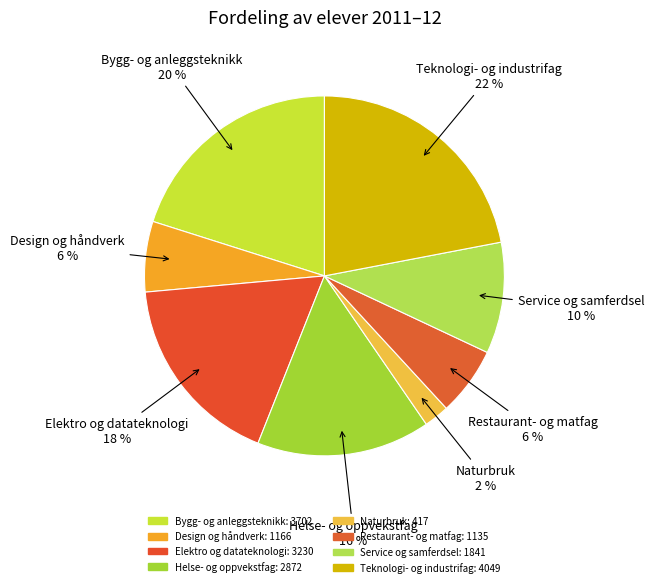

Count the number of slices in the pie.

8